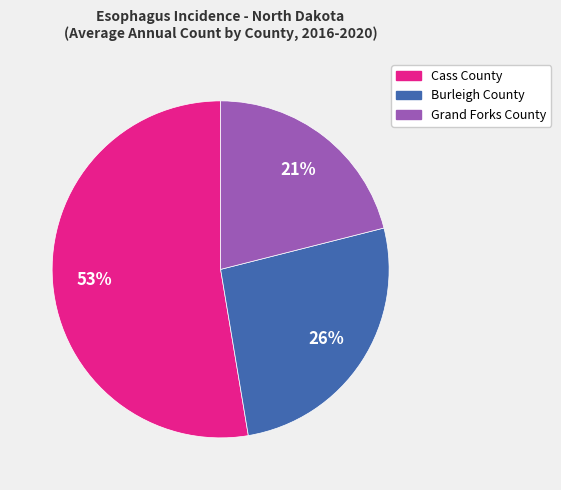

To the nearest percent, what is the combined percentage of Cass County and Burleigh County?

79%